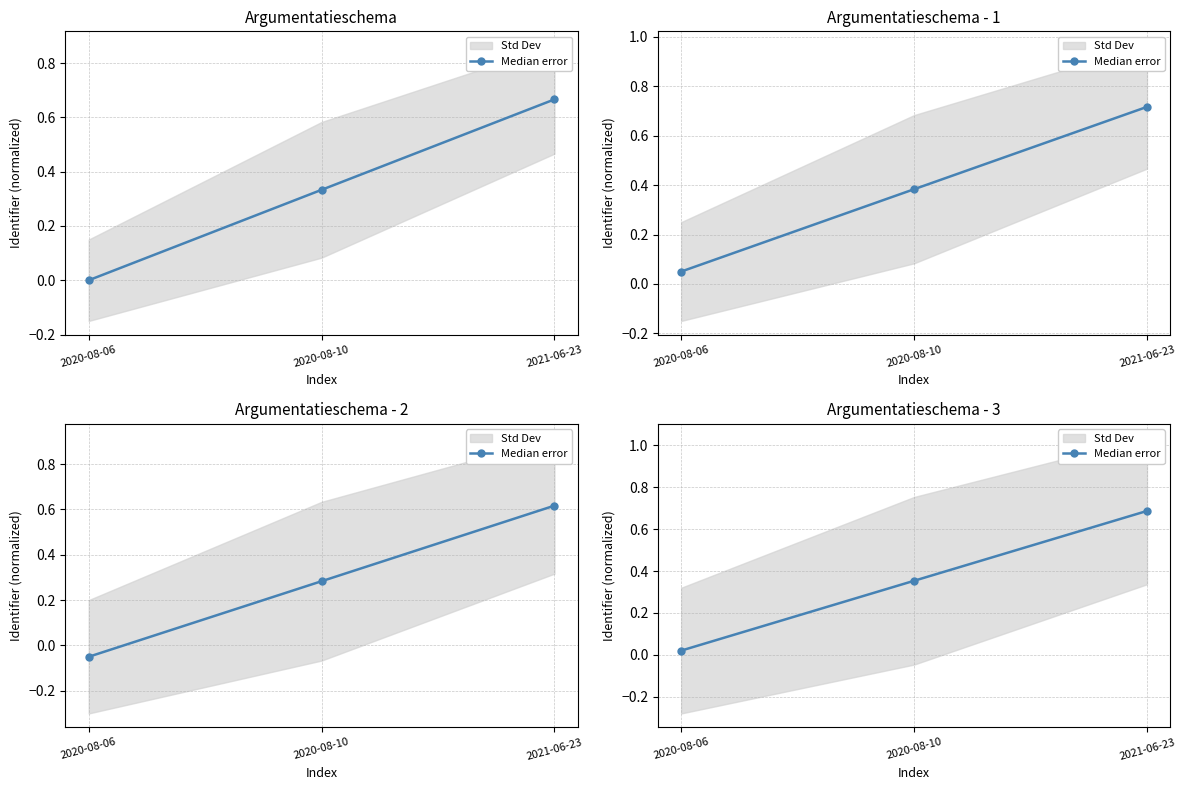

Is this an area chart (filled region under the line)?

No